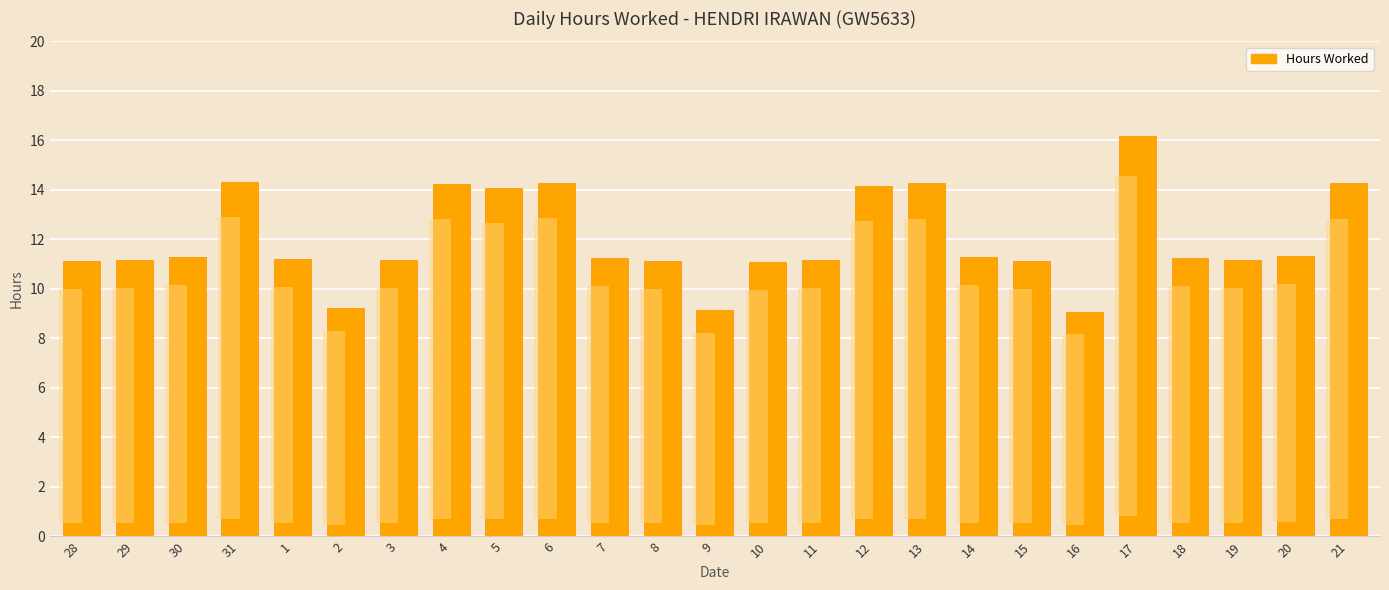

Count the number of values greater than 11.

22